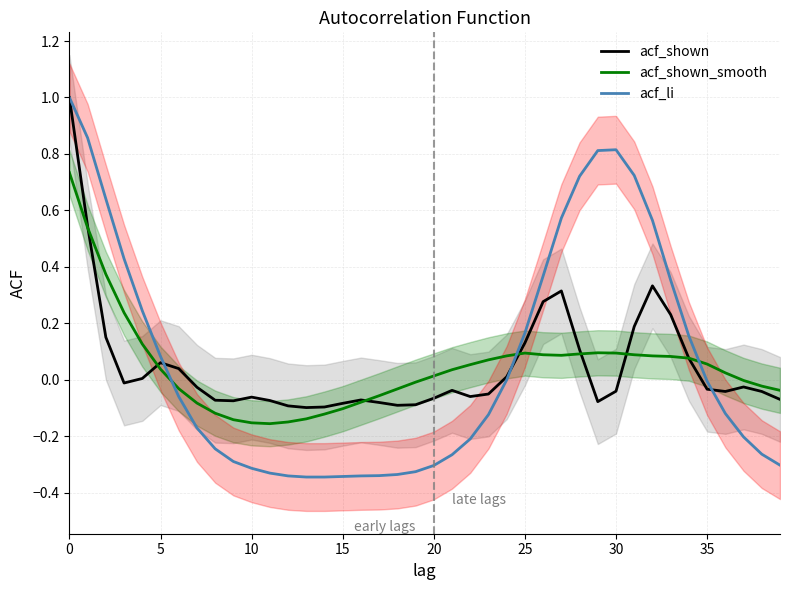

What is the maximum value for acf_shown?

1.0